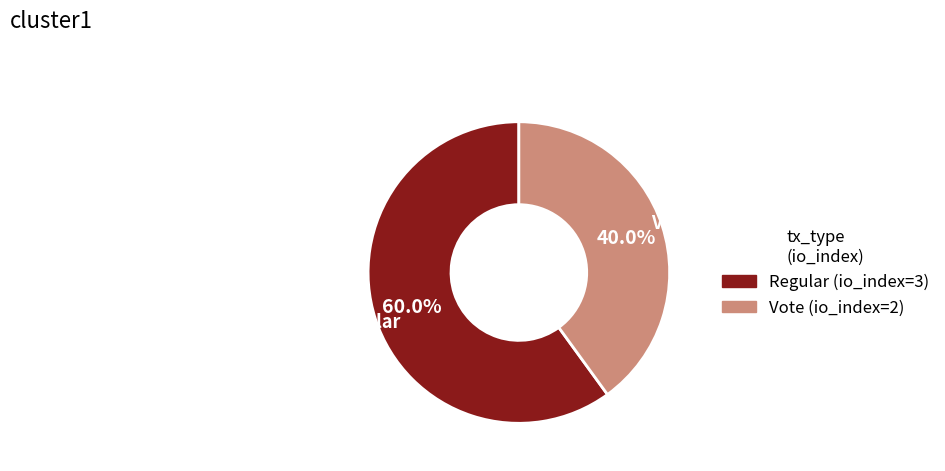

Which category has the biggest portion of the pie?

Regular